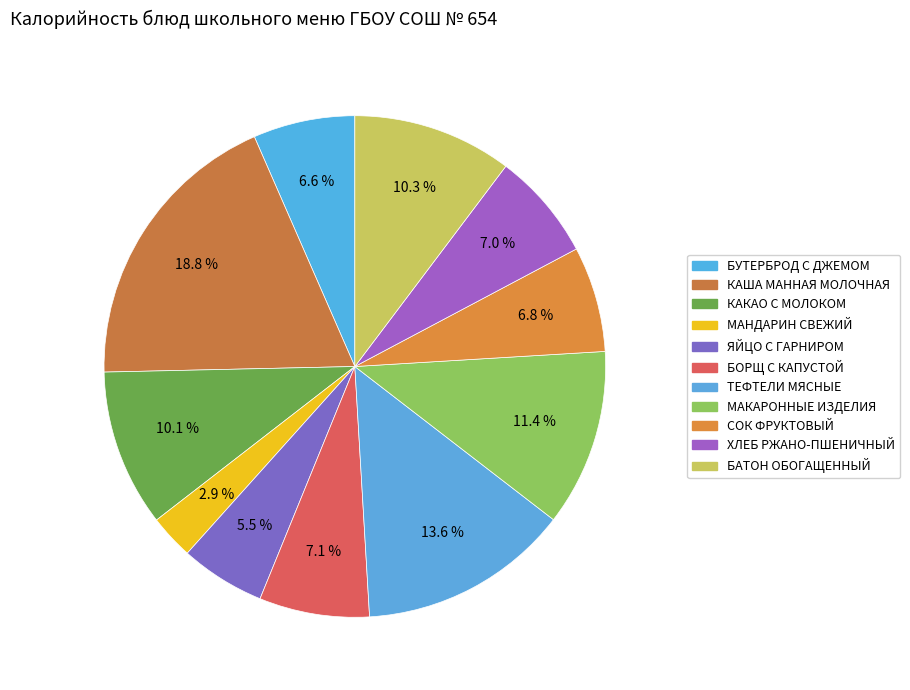

The КАКАО С МОЛОКОМ slice represents 10% of the pie. True or false?

True